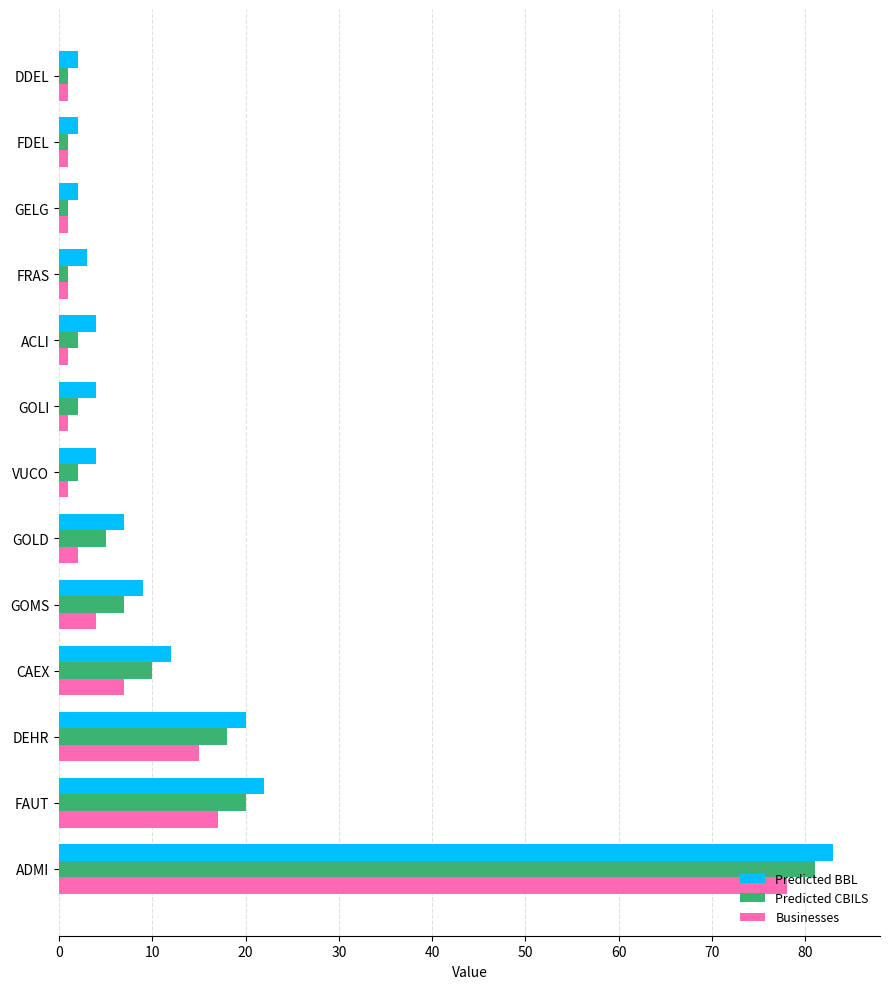

Which series has the widest spread of values?

Predicted BBL